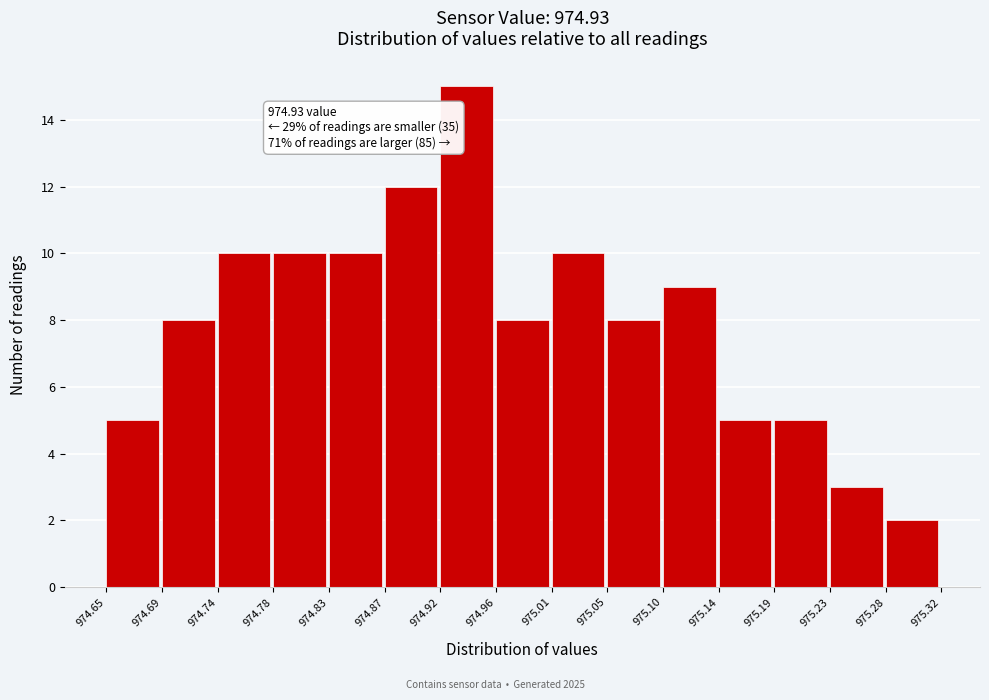

Over which range of the x-axis is the bar tallest?

974.92 to 974.96